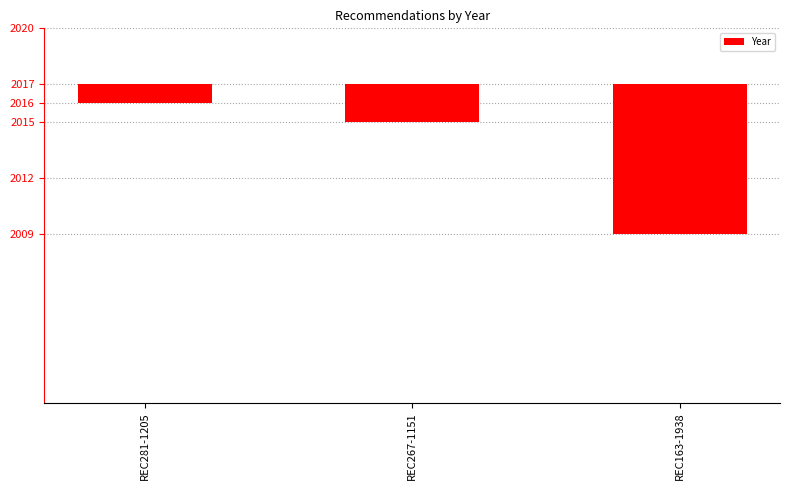

Reading left to right, transcribe all the data shown in this chart.

1	2	8